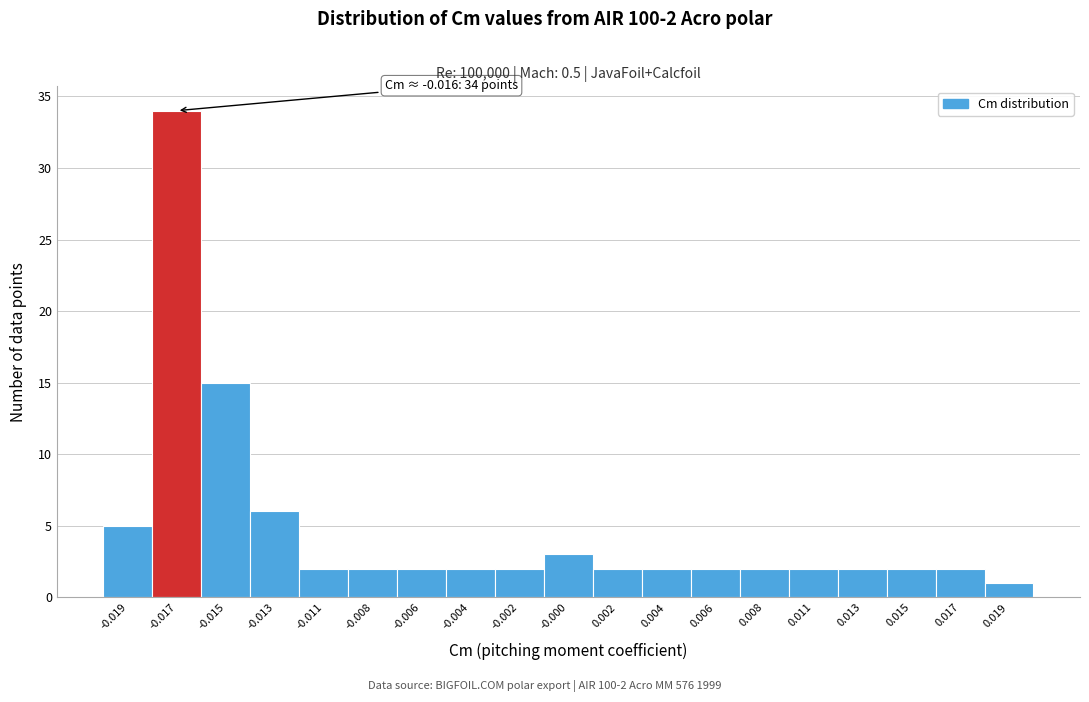

Reading left to right, what are all the values shown in this chart?

5	34	15	6	2	2	2	2	2	3	2	2	2	2	2	2	2	2	1